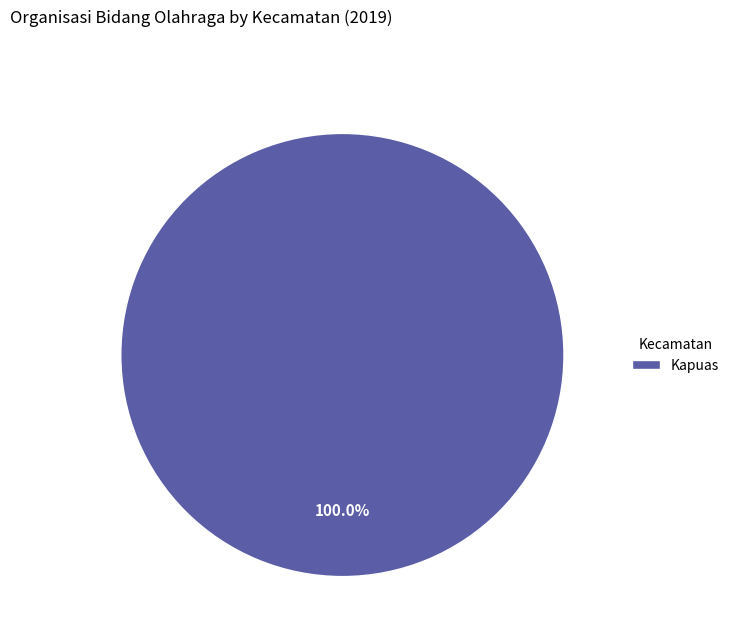

Which category accounts for the majority?

Kapuas